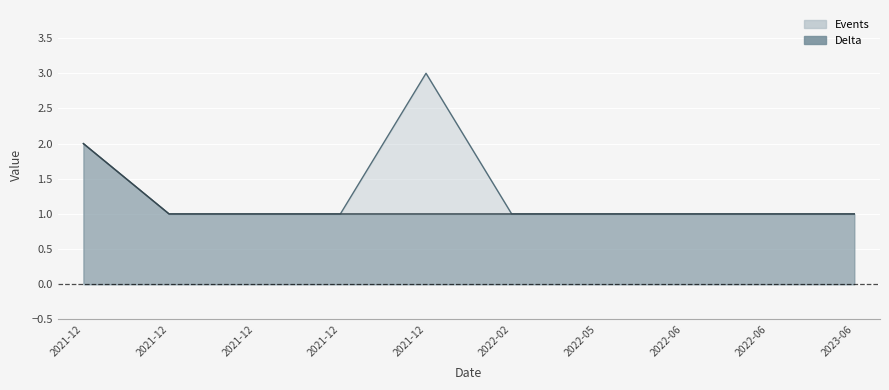

What is the smallest value displayed?

1